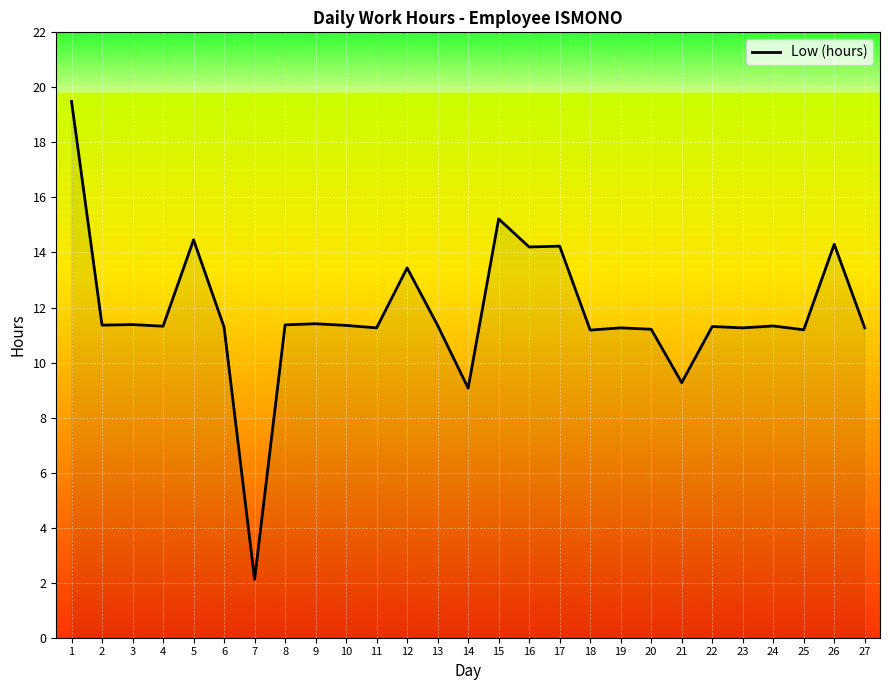

Read the value at 3.

11.4